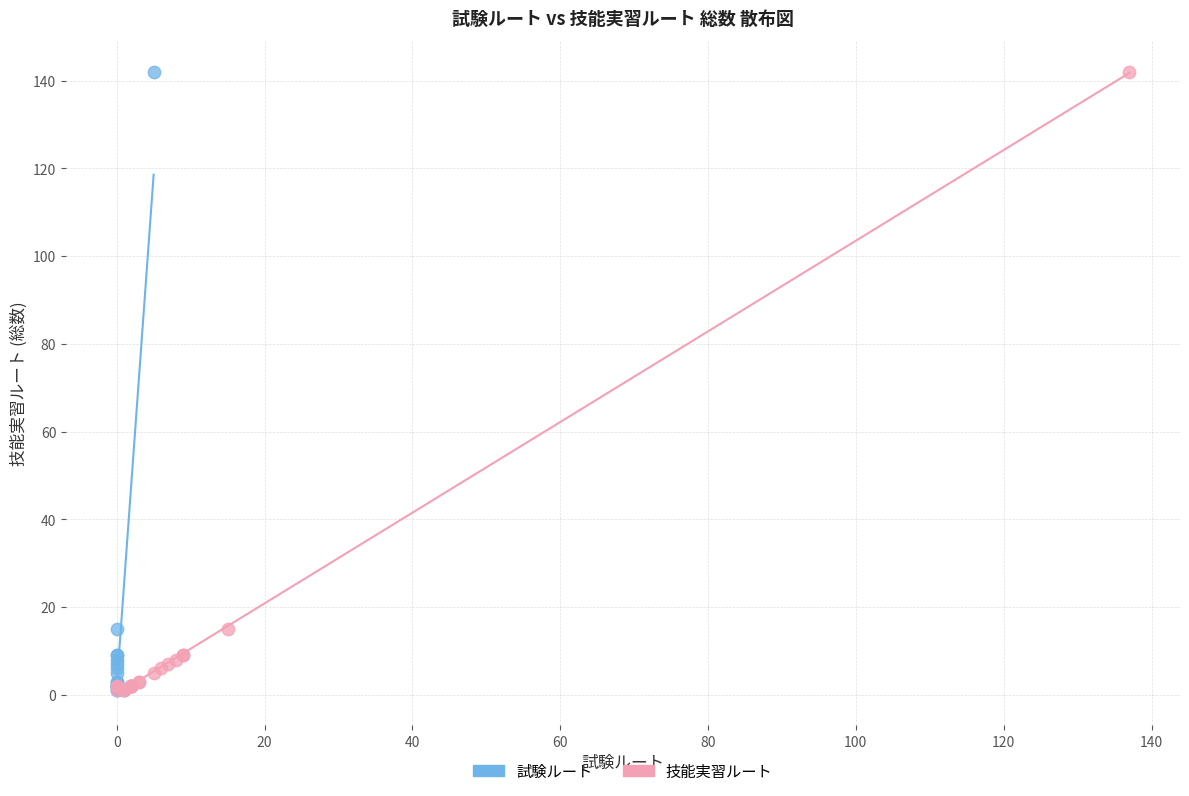

What are all the series names shown in the legend?

試験ルート, 技能実習ルート